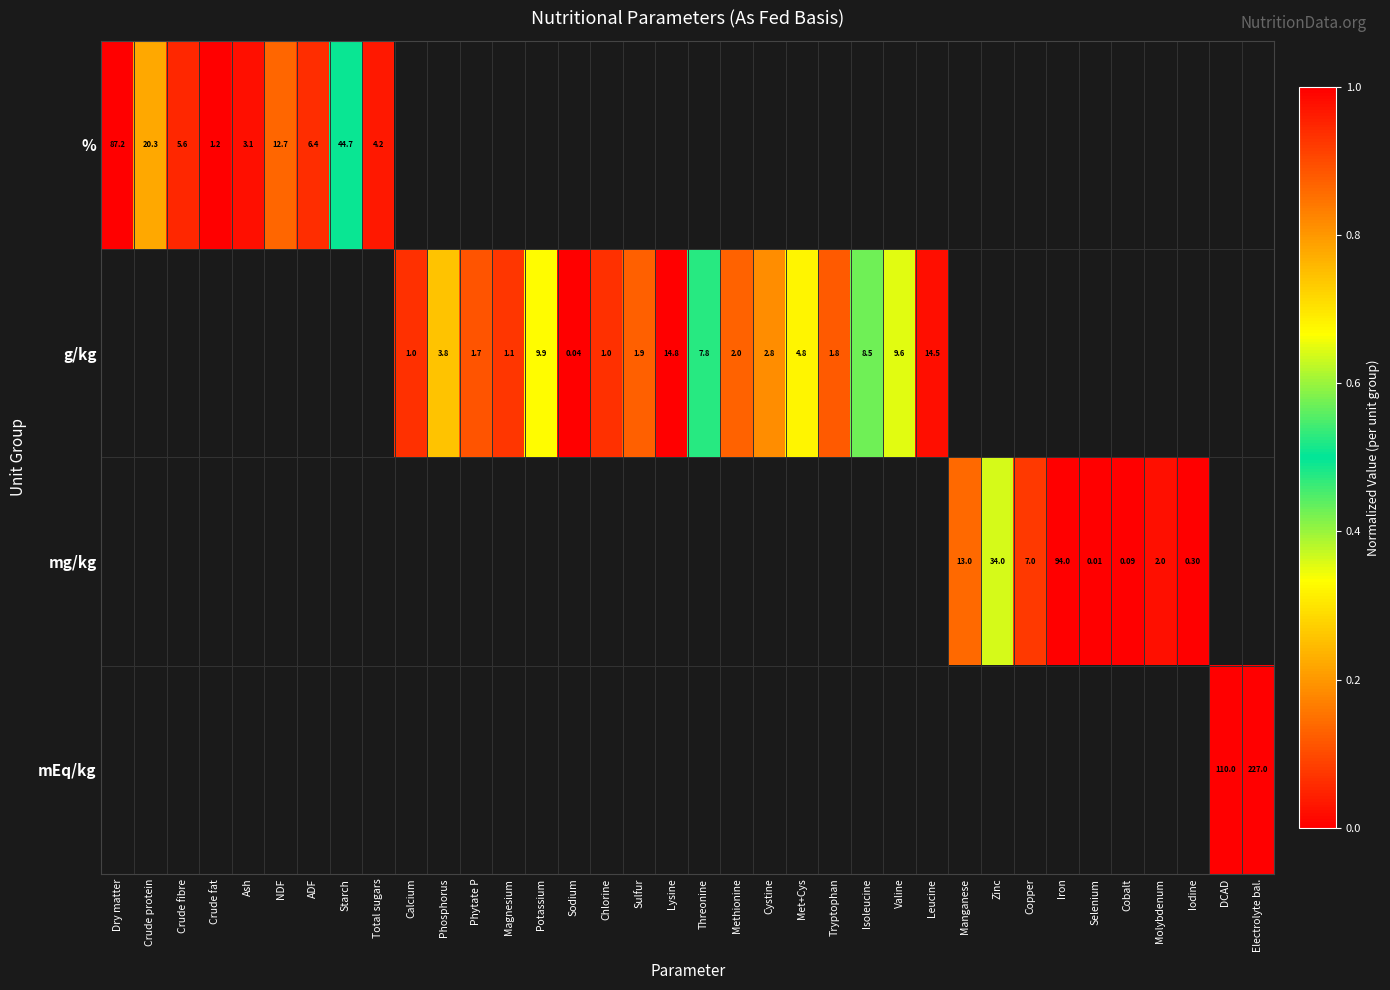

Is the value of mg/kg at Molybdenum greater than the value of g/kg at Phosphorus?

No